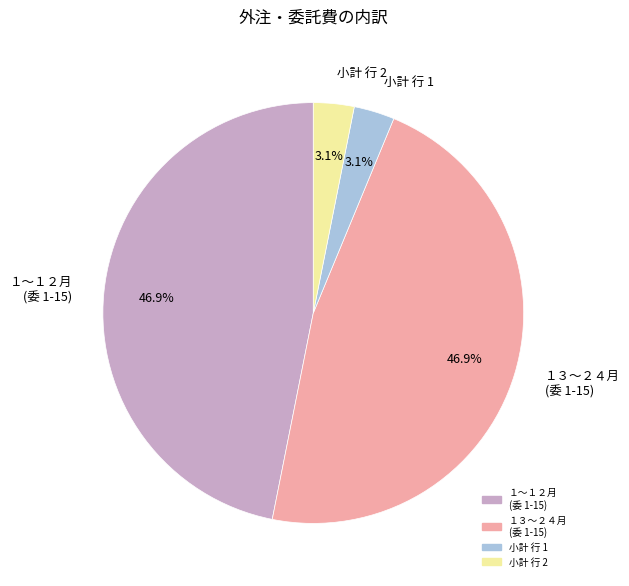

How many slices are in this pie chart?

4